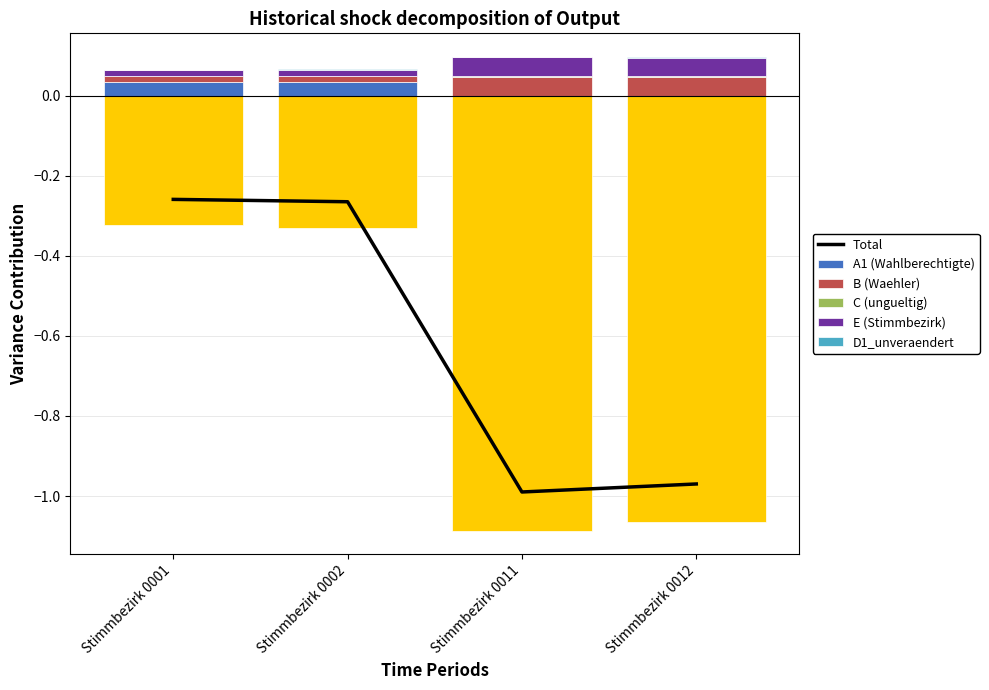

Reading right to left, what are all the values shown in this chart?

Total: Stimmbezirk 0012=-1.0	Stimmbezirk 0011=-1.0	Stimmbezirk 0002=-0.3	Stimmbezirk 0001=-0.3
A1 (Wahlberechtigte): Stimmbezirk 0012=0.0	Stimmbezirk 0011=0.0	Stimmbezirk 0002=0.0	Stimmbezirk 0001=0.0
B (Waehler): Stimmbezirk 0012=0.0	Stimmbezirk 0011=0.0	Stimmbezirk 0002=0.0	Stimmbezirk 0001=0.0
C (ungueltig): Stimmbezirk 0012=0.0	Stimmbezirk 0011=0.0	Stimmbezirk 0002=0.0	Stimmbezirk 0001=0.0
E (Stimmbezirk): Stimmbezirk 0012=0.0	Stimmbezirk 0011=0.0	Stimmbezirk 0002=0.0	Stimmbezirk 0001=0.0
D1_unveraendert: Stimmbezirk 0012=0.0	Stimmbezirk 0011=0.0	Stimmbezirk 0002=0.0	Stimmbezirk 0001=0.0